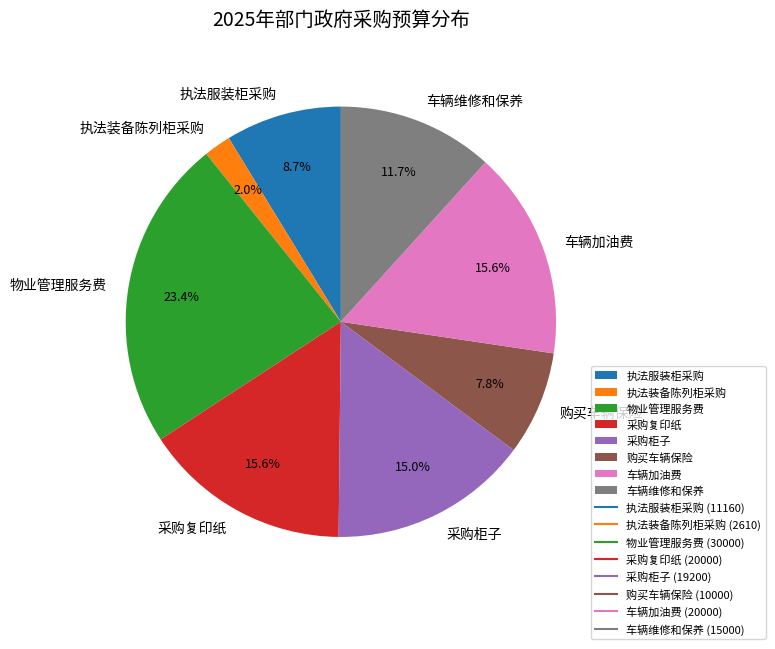

To the nearest percent, what is the average slice percentage?

12%